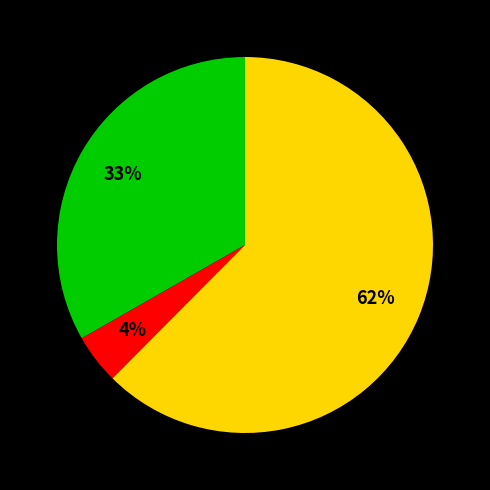

To the nearest percent, what is the average slice percentage?

33%